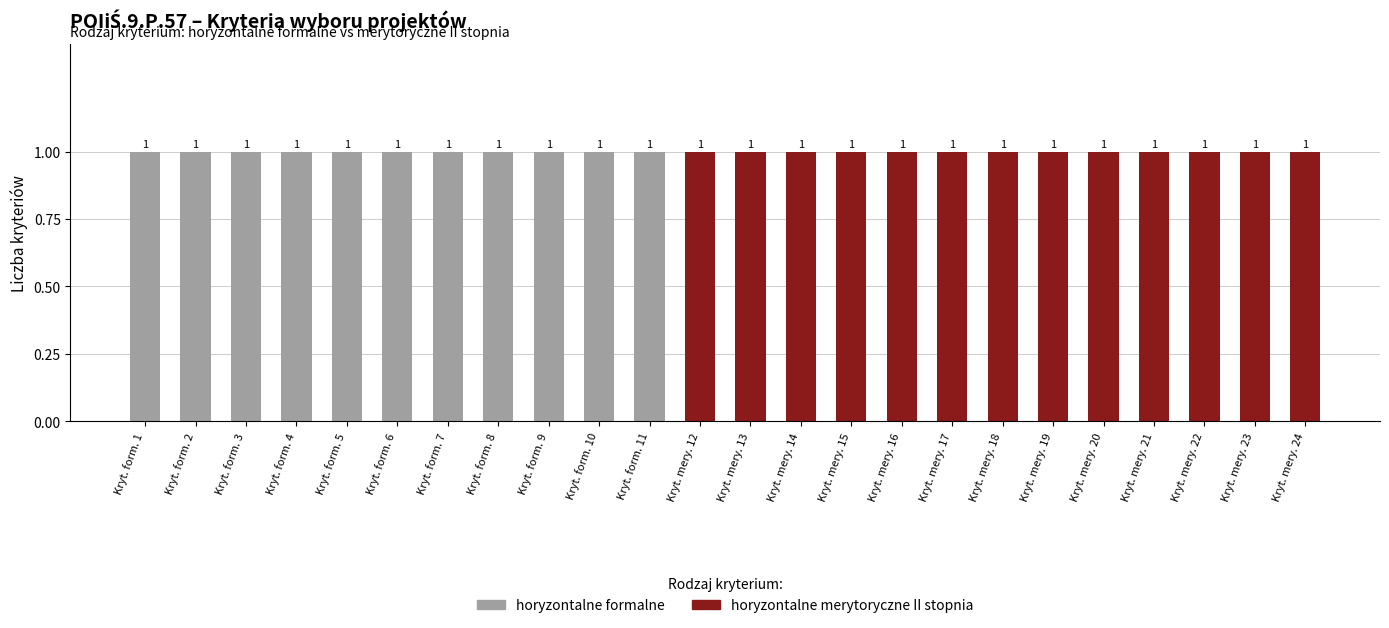

Reading left to right, extract all data points from this chart.

horyzontalne formalne: 1	1	1	1	1	1	1	1	1	1	1	0	0	0	0	0	0	0	0	0	0	0	0	0
horyzontalne merytoryczne II stopnia: 0	0	0	0	0	0	0	0	0	0	0	1	1	1	1	1	1	1	1	1	1	1	1	1